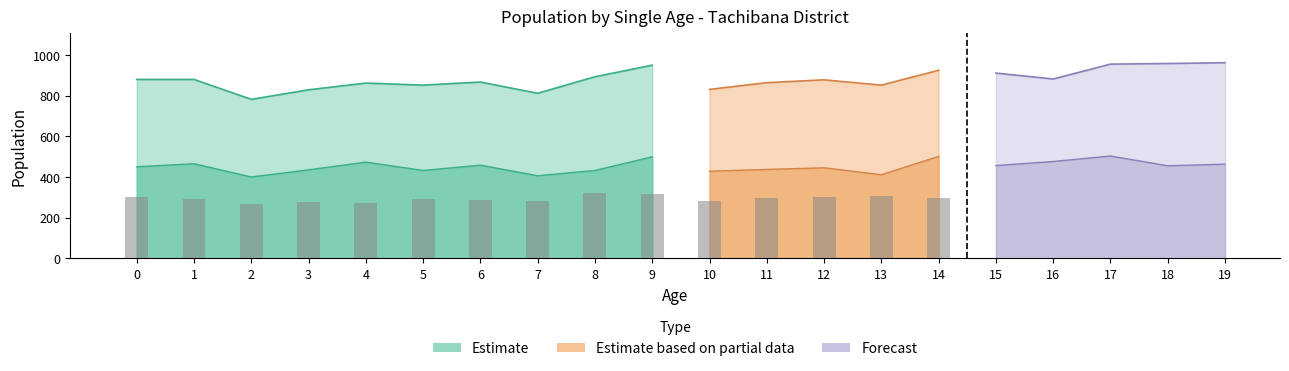

Which label corresponds to the largest value in the chart?

19